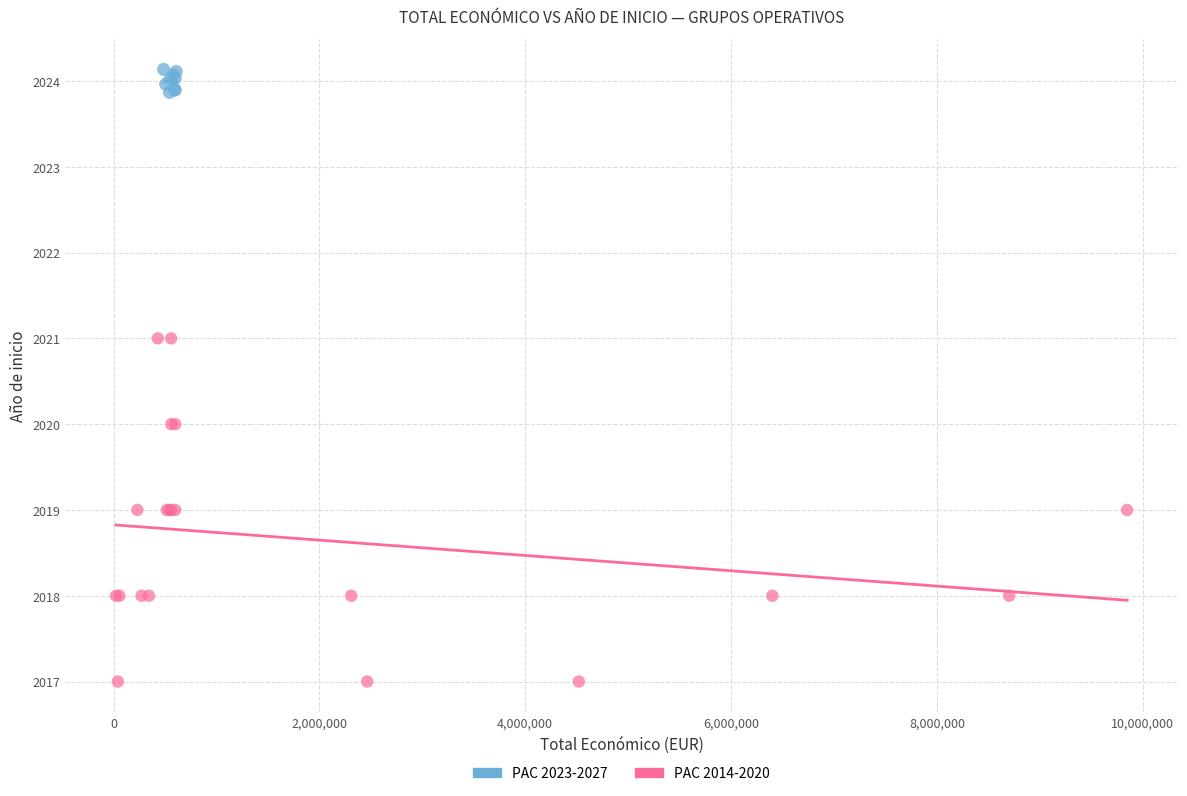

Which series has the largest Y range (max minus min)?

PAC 2014-2020